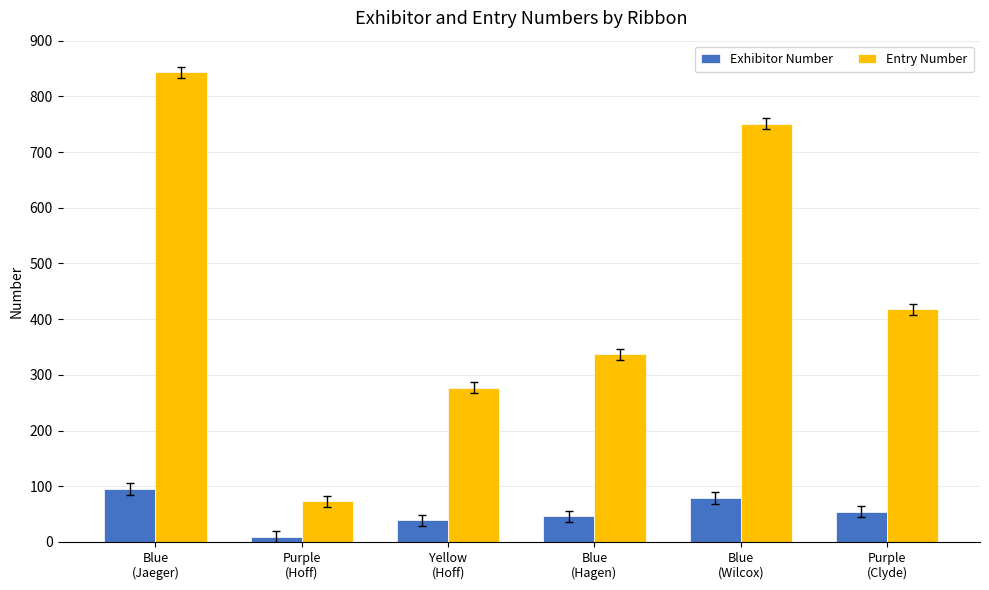

What is the value of the Entry Number bar at the 1st from the left?

843